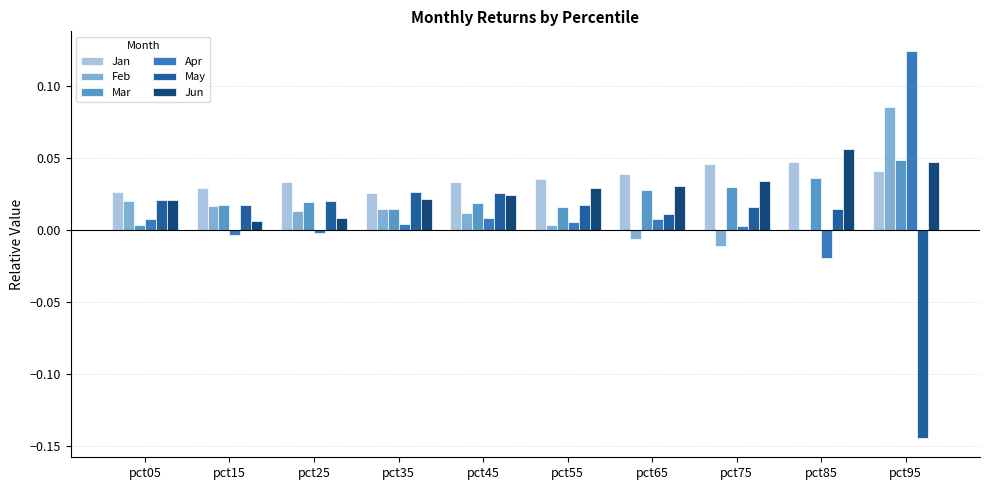

Is the value of Apr at pct85 greater than the value of Jun at pct05?

No